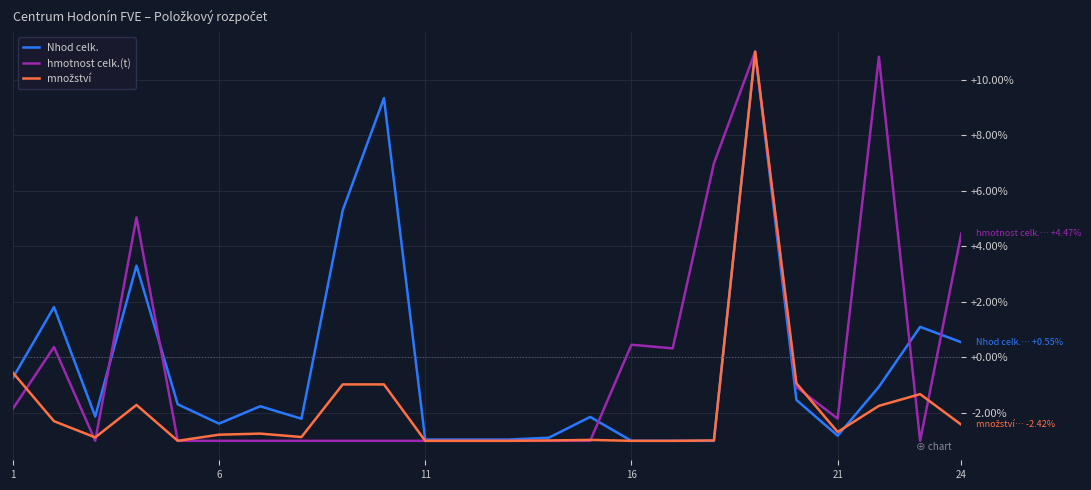

True or false: Nhod celk. has more than 2 interior local peaks.

True